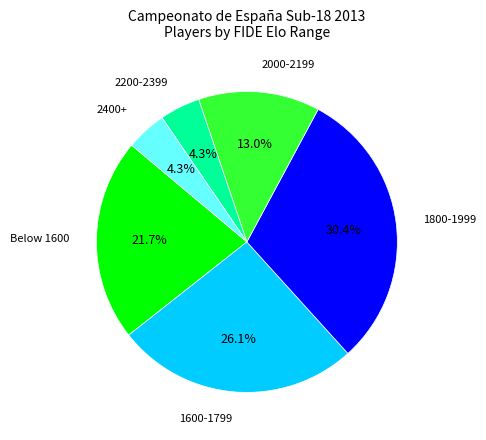

Which has a higher value, 2200-2399 or Below 1600?

Below 1600